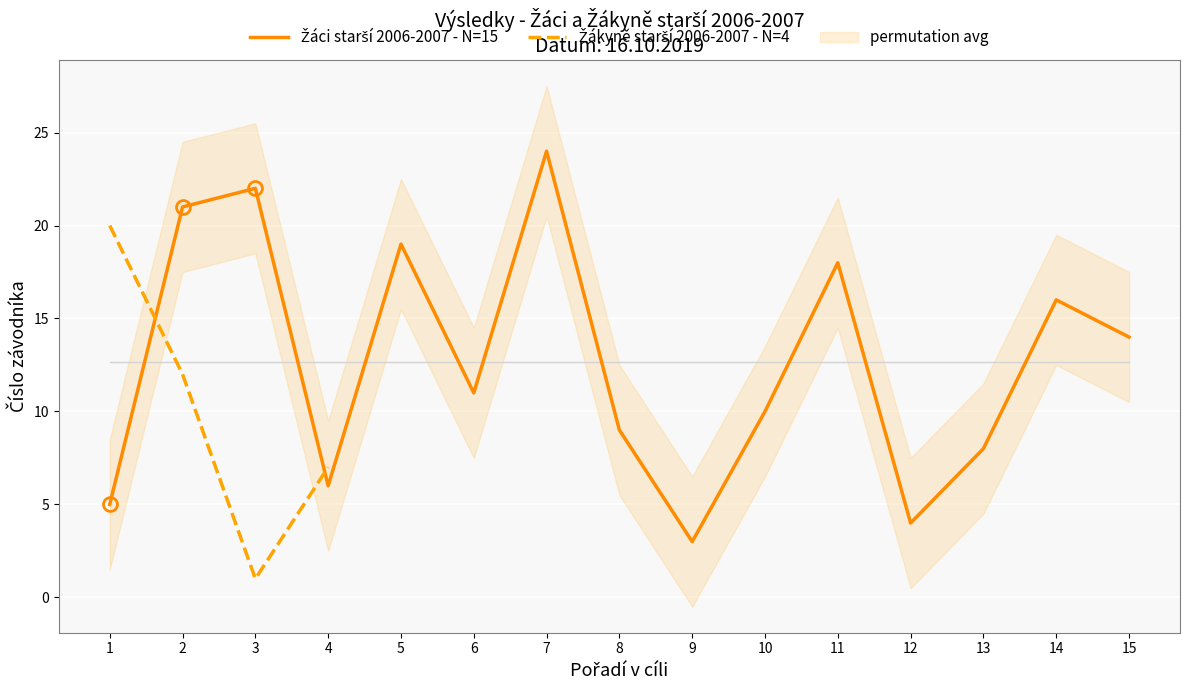

Rank the categories by value from highest to lowest.

7, 3, 2, 5, 11, 14, 15, 6, 10, 8, 13, 4, 1, 12, 9